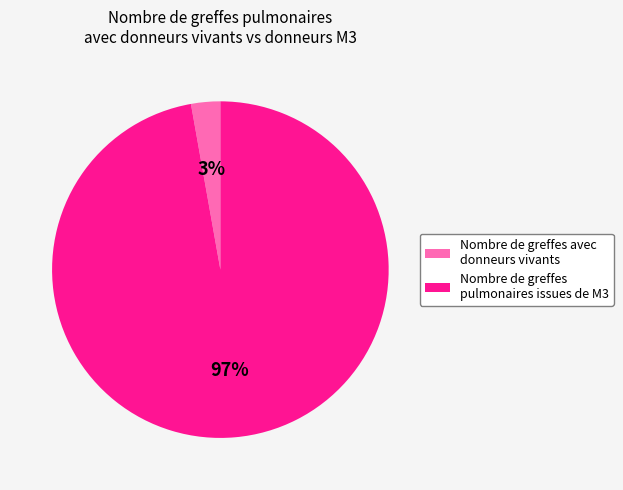

True or false: Nombre de greffes avec donneurs vivants accounts for 3% of the total.

True